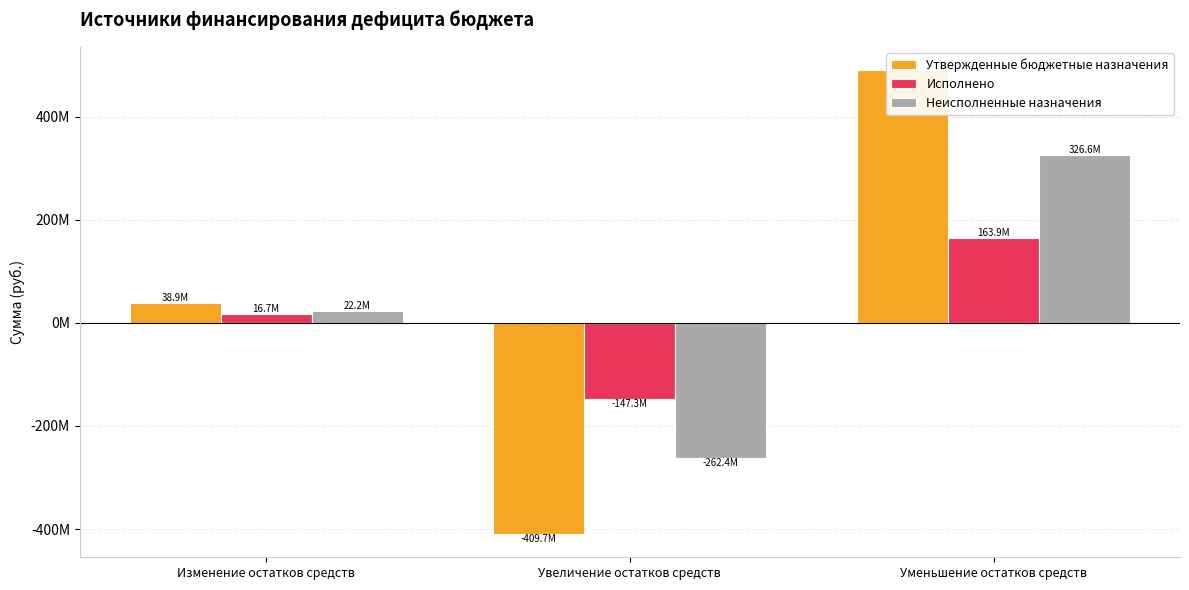

The Утвержденные бюджетные назначения series shows -409652337.2 at Увеличение остатков средств. True or false?

True